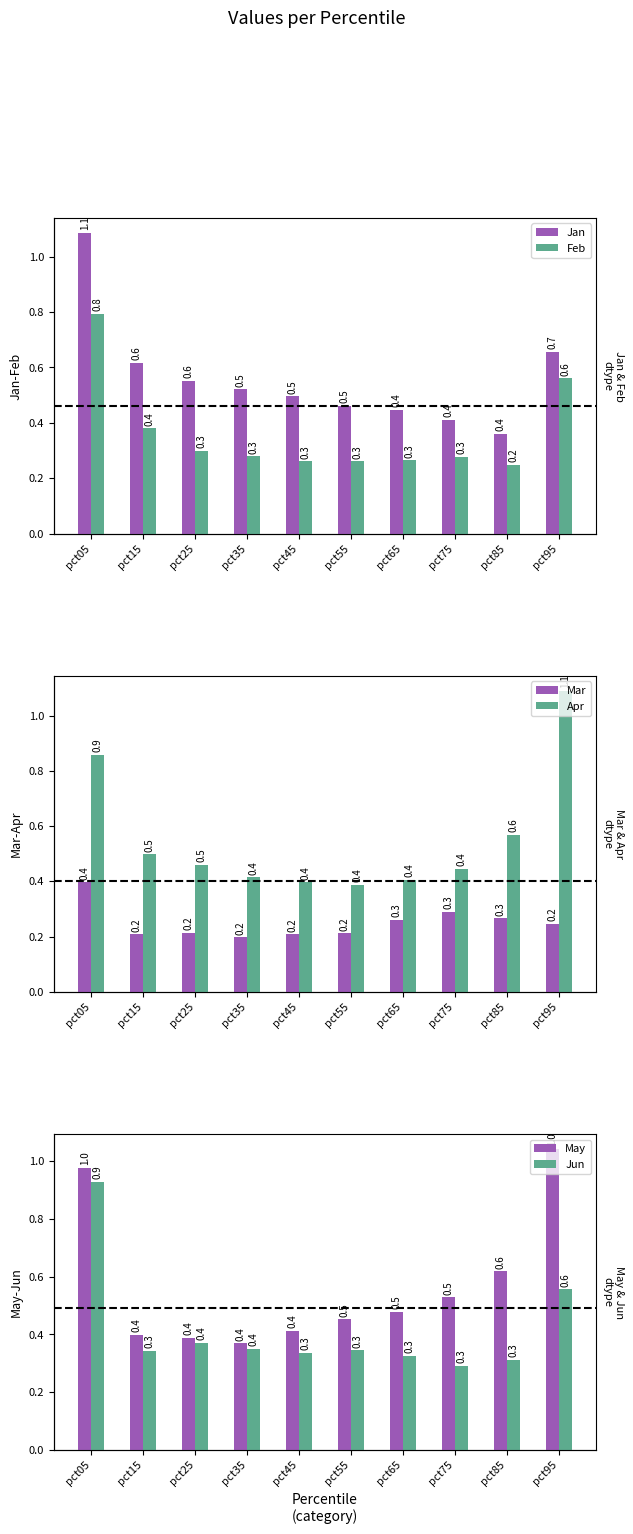

How many bars are there in total?

60